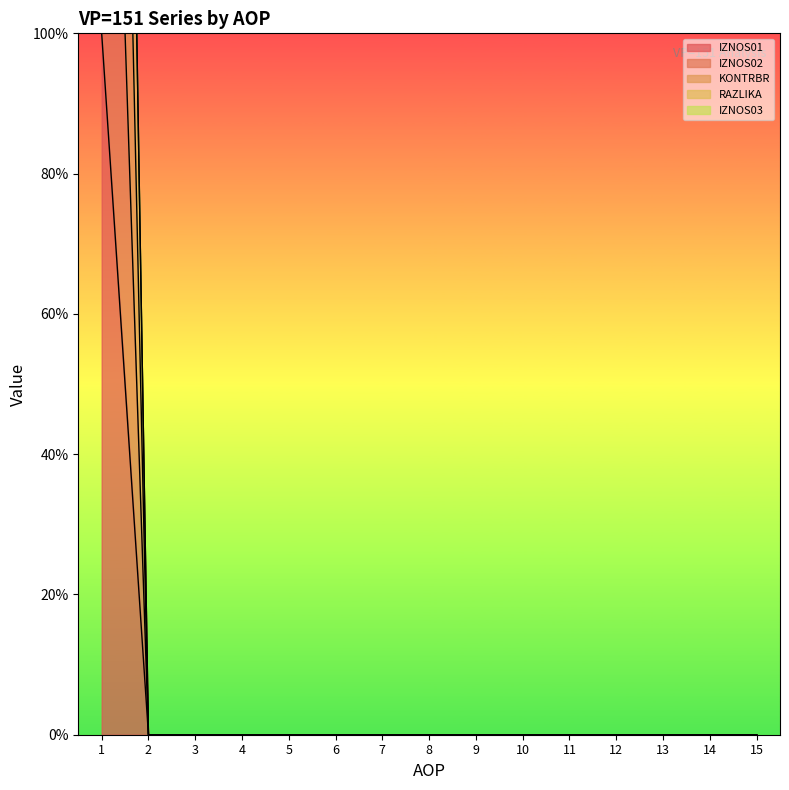

The value of IZNOS01 at 3 is 56. True or false?

False